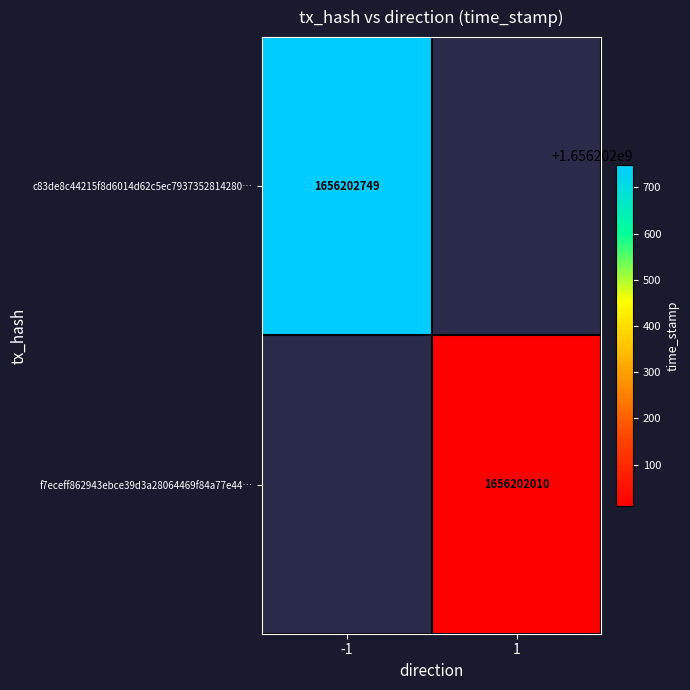

Which series changed the most between direction and time_stamp?

c83de8c44215f8d6014d62c5ec7937352814280